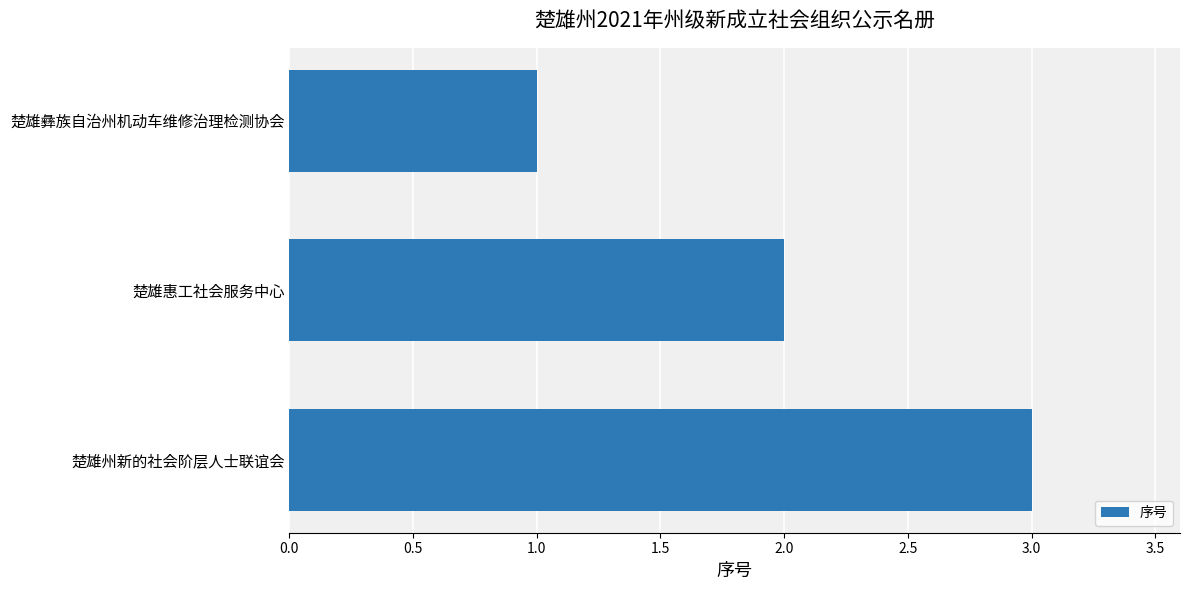

The value at 楚雄惠工社会服务中心 is 1. True or false?

False